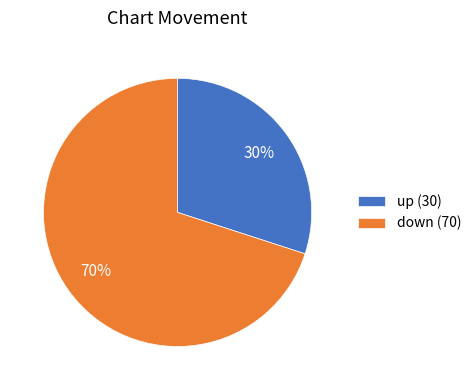

Between up (30) and down (70), which is larger?

down (70)